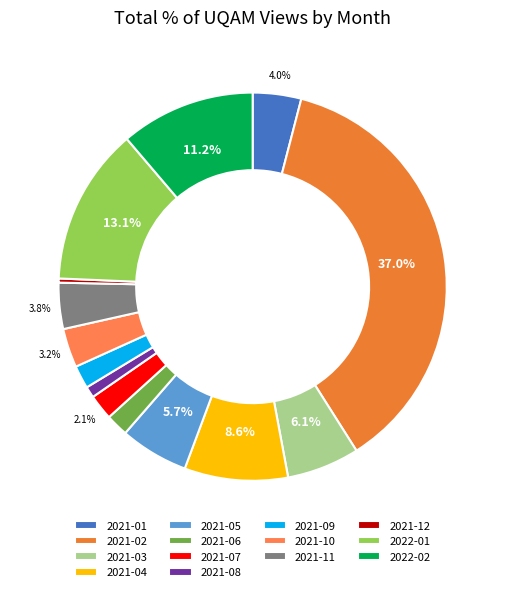

To the nearest percent, what portion does 2021-09 represent?

2%